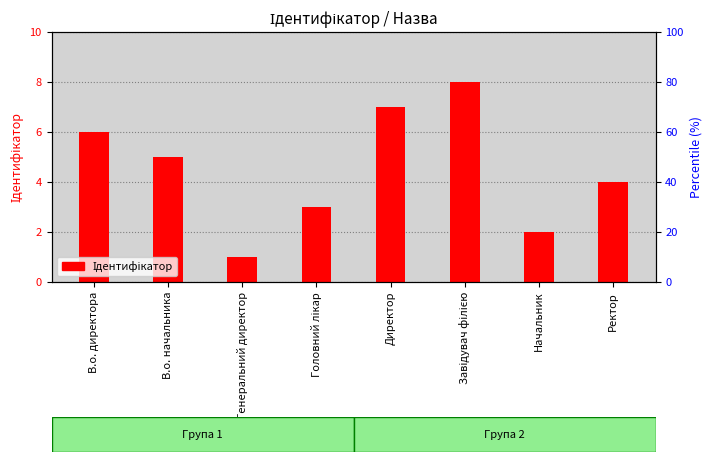

Reading left to right, list all the values displayed in this chart.

В.о. директора=6	В.о. начальника=5	Генеральний директор=1	Головний лікар=3	Директор=7	Завідувач філією=8	Начальник=2	Ректор=4